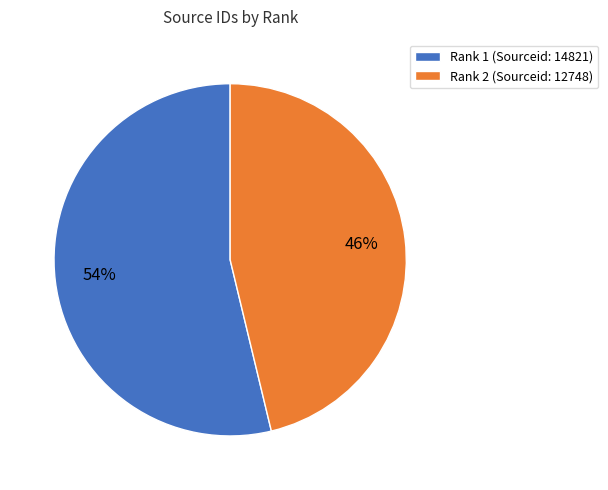

The Rank 1 (Sourceid: 14821) slice represents 54% of the pie. True or false?

True